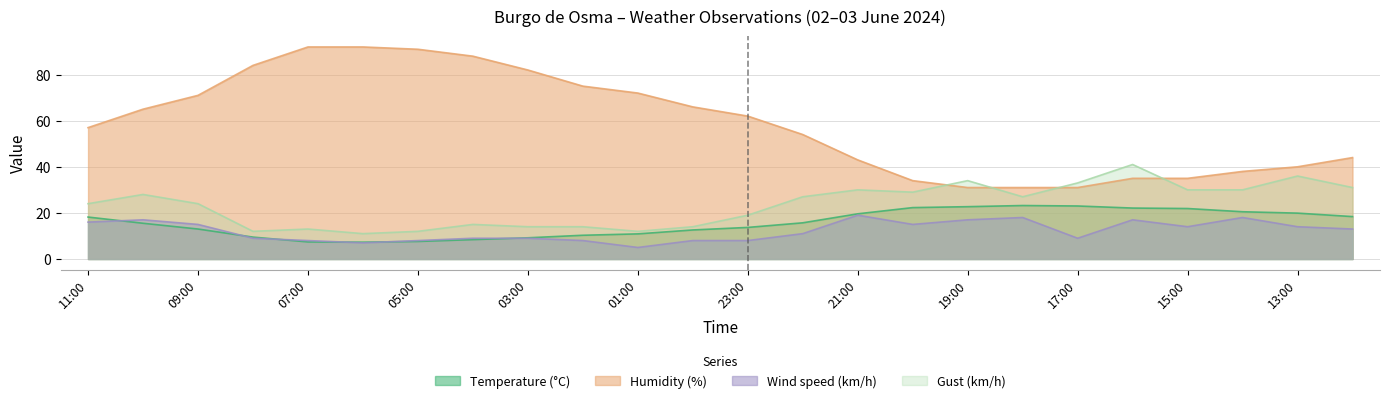

Read the Temperature (°C) value at 18:00.

23.2